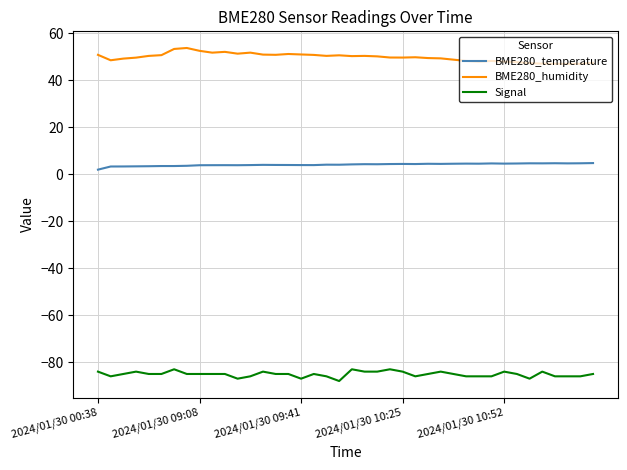

What is the highest value of the BME280_humidity series?

53.8